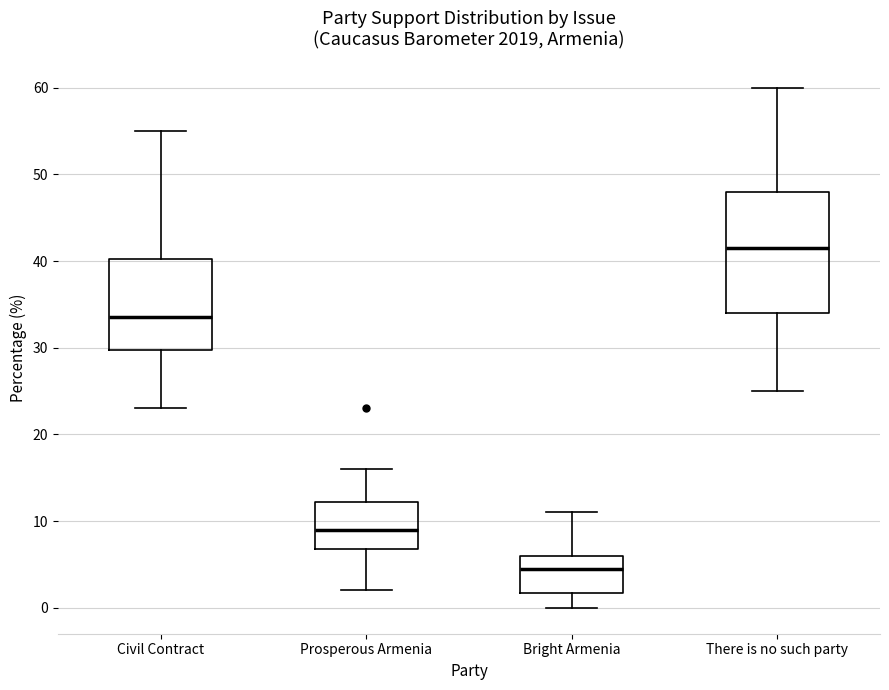

Reading left to right, read every box against the y-axis: the position of its median line, the range the box covers, and the ends of its whiskers. The values are not printed on the chart, so give them approximately, as read against the axis.

Civil Contract: median 34, box 30 to 40, whiskers 23 to 55
Prosperous Armenia: median 9, box 7 to 12, whiskers 2 to 16
Bright Armenia: median 5, box 2 to 6, whiskers 0 to 11
There is no such party: median 42, box 34 to 48, whiskers 25 to 60